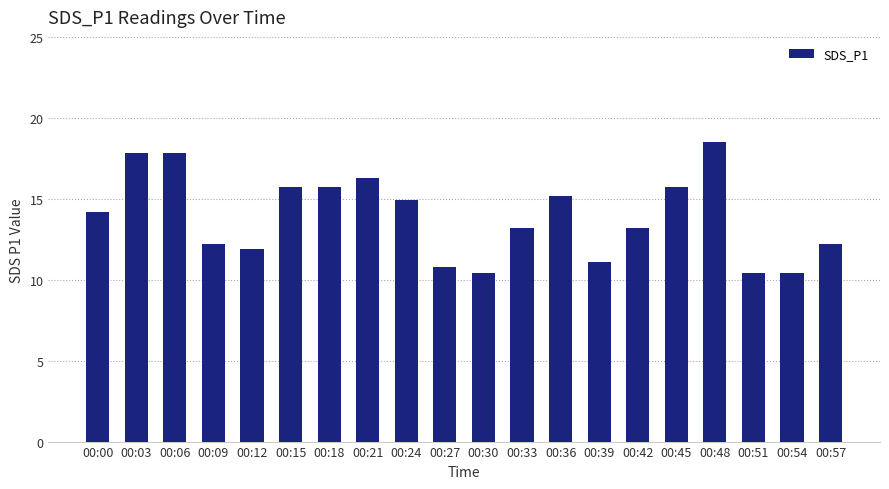

How many series are shown in this chart?

1